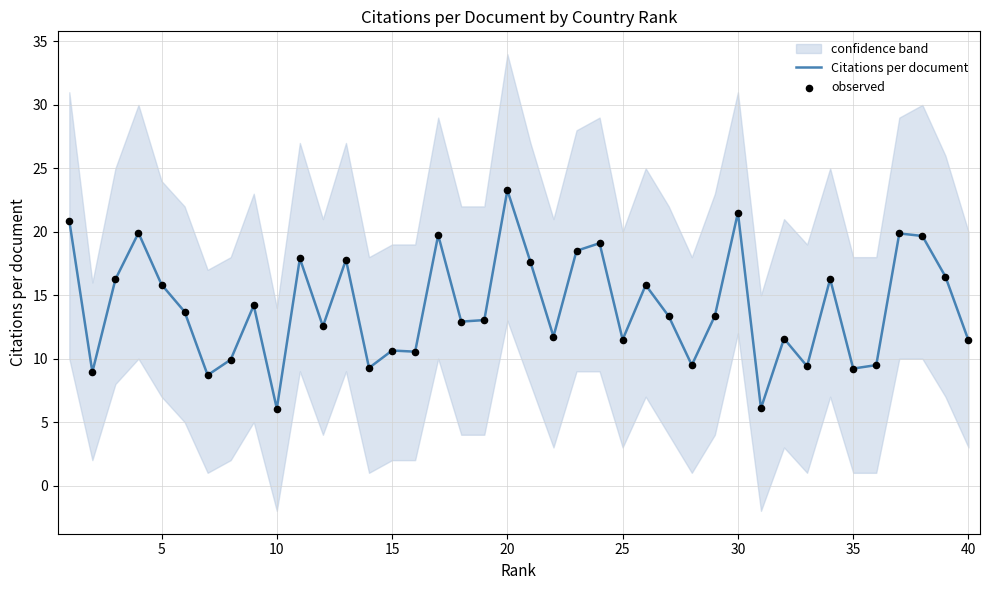

At which label does Citations per document reach its peak?

20